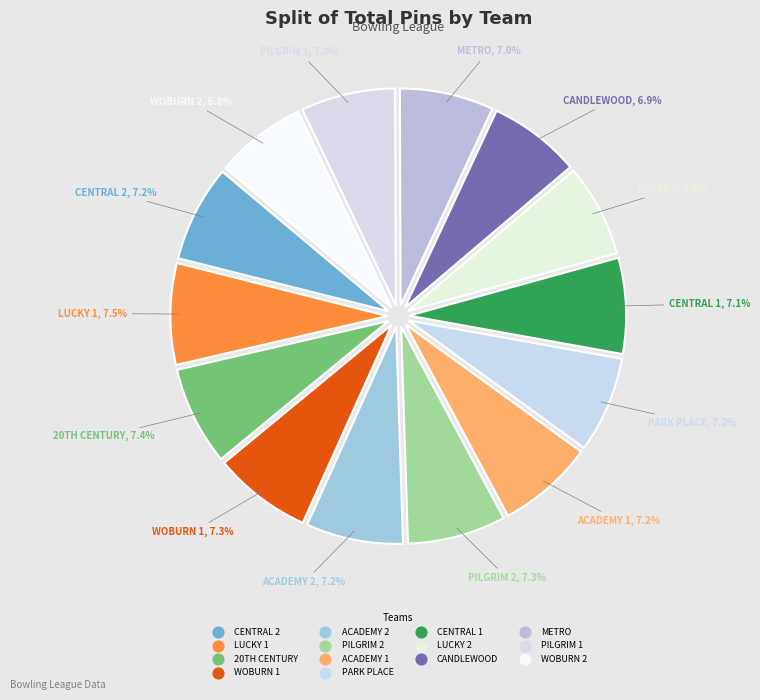

How many slices are in this pie chart?

14